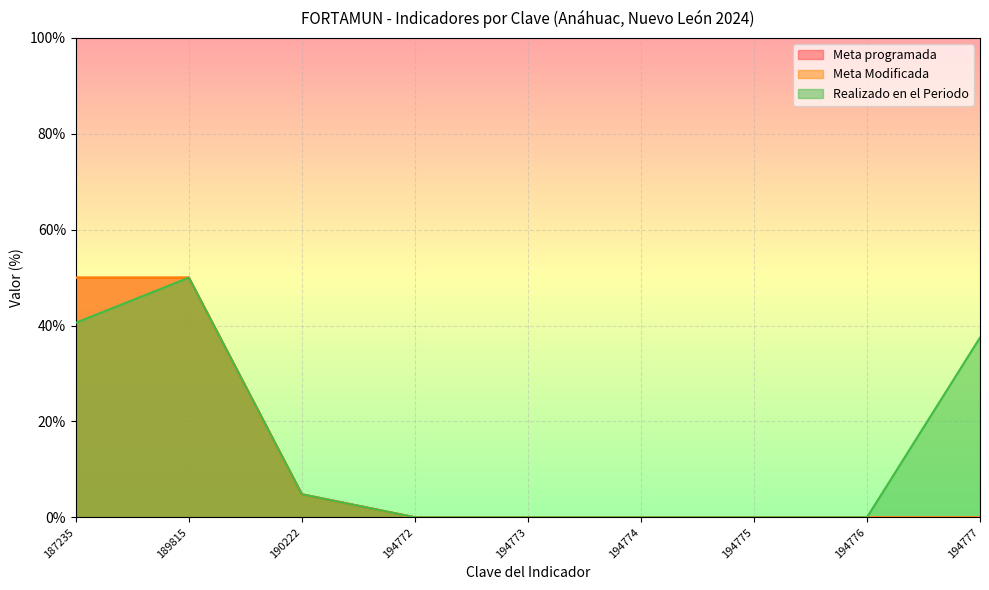

How many series are shown in this chart?

3